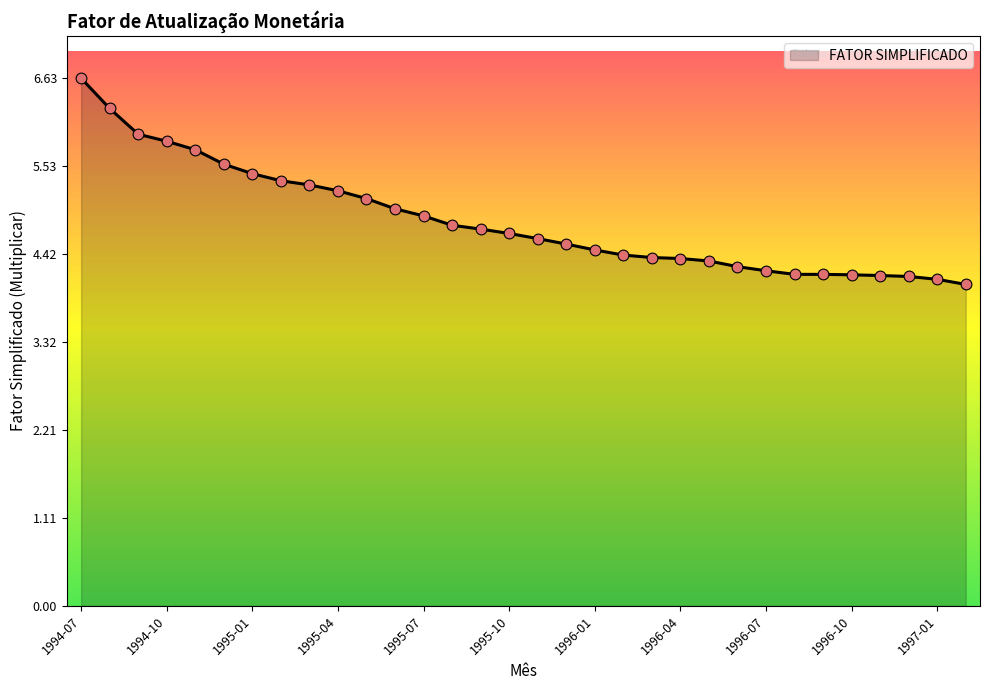

What is the minimum value shown in the chart?

4.0